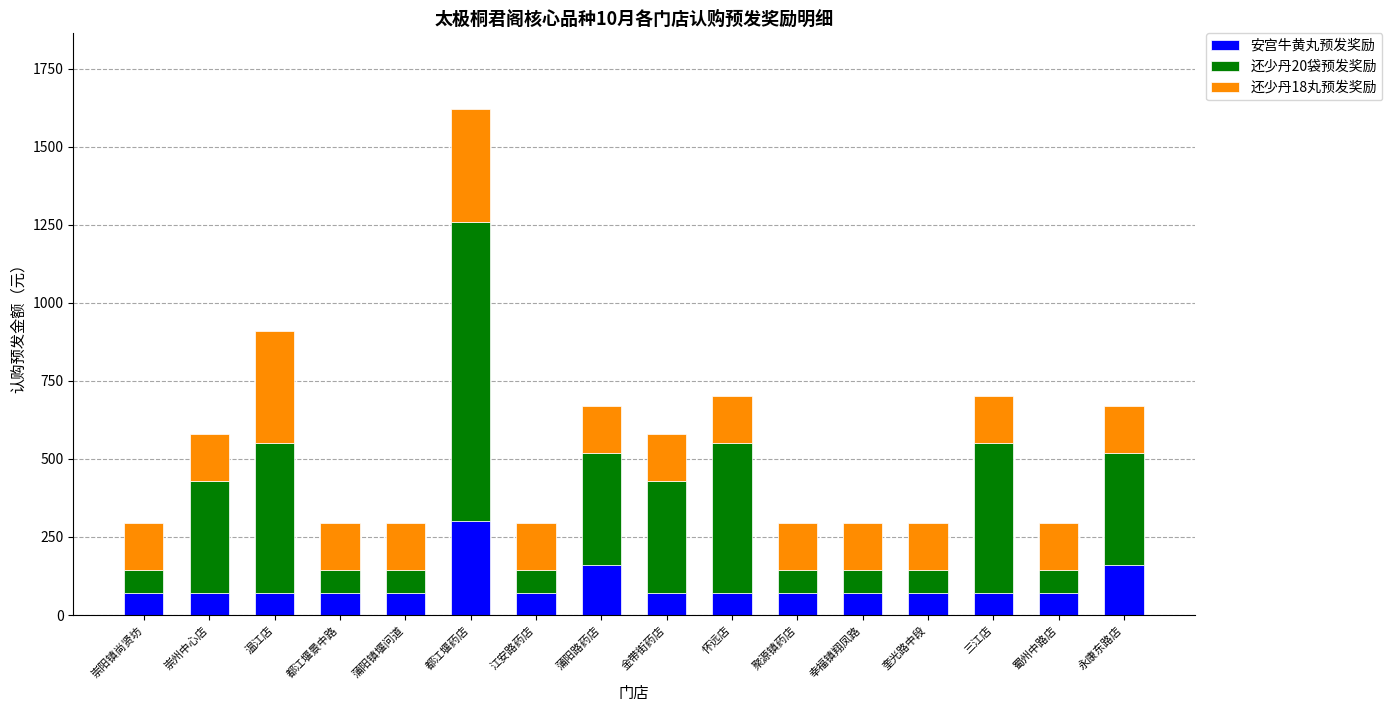

What is the maximum value for 安宫牛黄丸预发奖励?

300